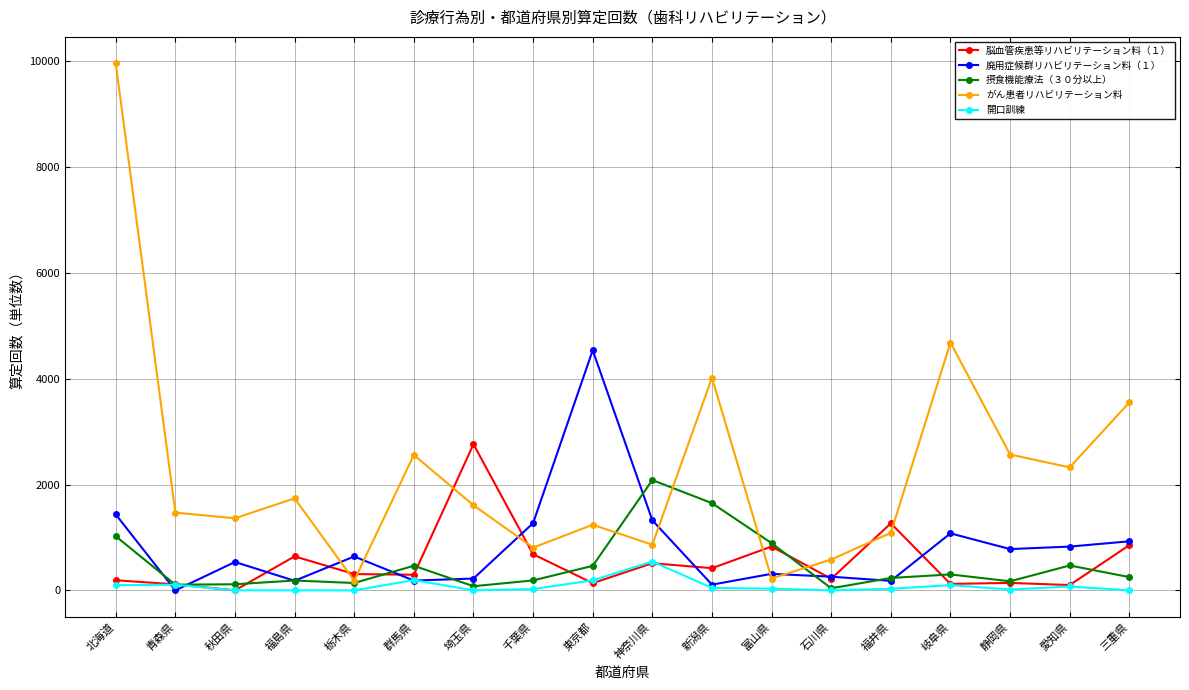

True or false: 脳血管疾患等リハビリテーション料（１） has a value of 308 at 栃木県.

True